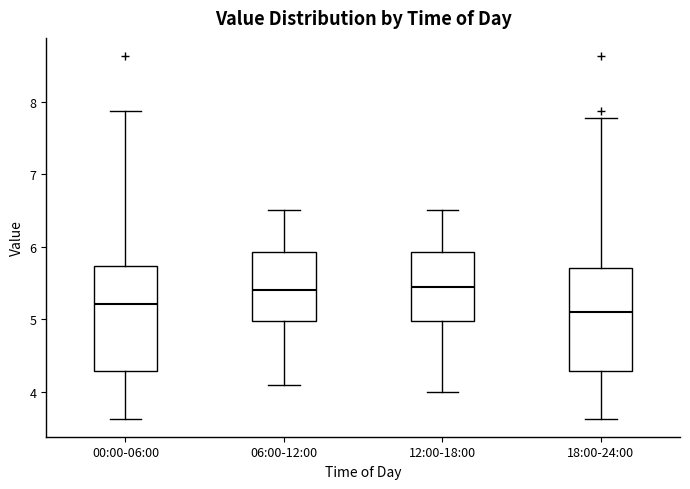

Reading left to right, transcribe this box plot: for each box, give where its median line is, the range the box spans, and where its two whiskers end, as read against the y-axis. The values are not printed on the chart, so give them approximately, as read against the axis.

00:00-06:00: median 5.2, box 4.3 to 5.7, whiskers 3.6 to 7.9
06:00-12:00: median 5.4, box 5.0 to 5.9, whiskers 4.1 to 6.5
12:00-18:00: median 5.5, box 5.0 to 5.9, whiskers 4.0 to 6.5
18:00-24:00: median 5.1, box 4.3 to 5.7, whiskers 3.6 to 7.8